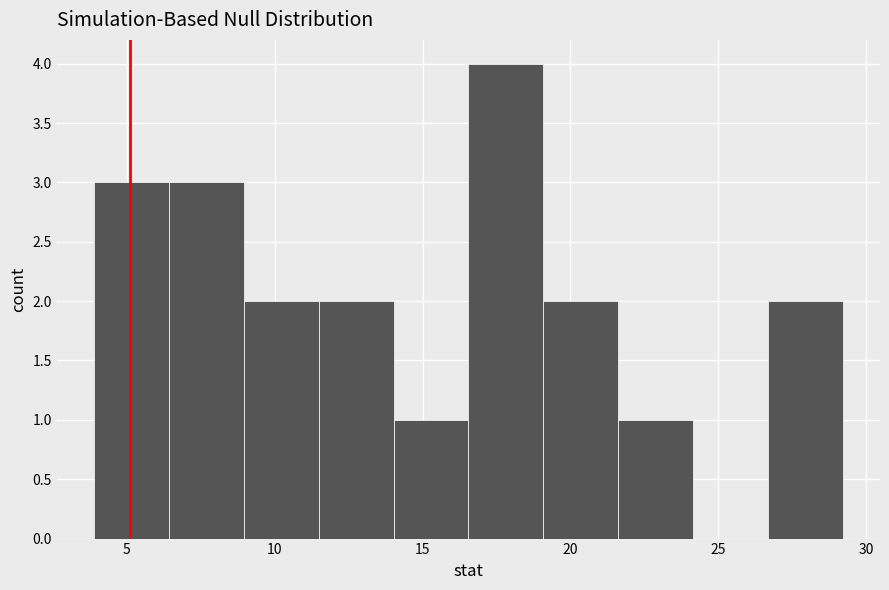

Over which range of the x-axis is the bar tallest?

16.5 to 19.0